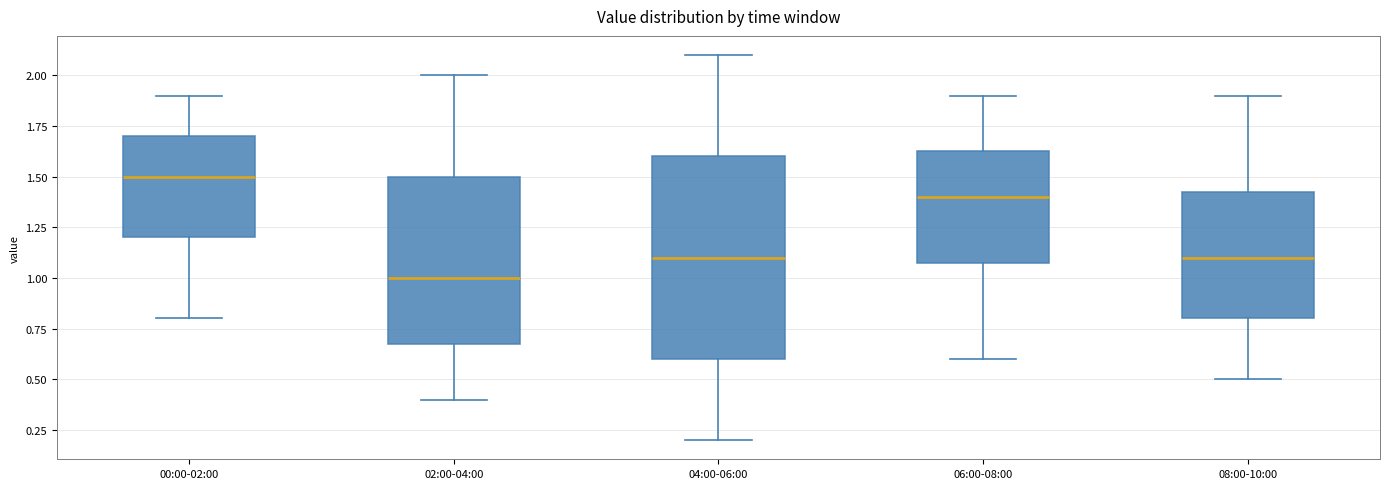

Which box's median line is the highest?

00:00-02:00